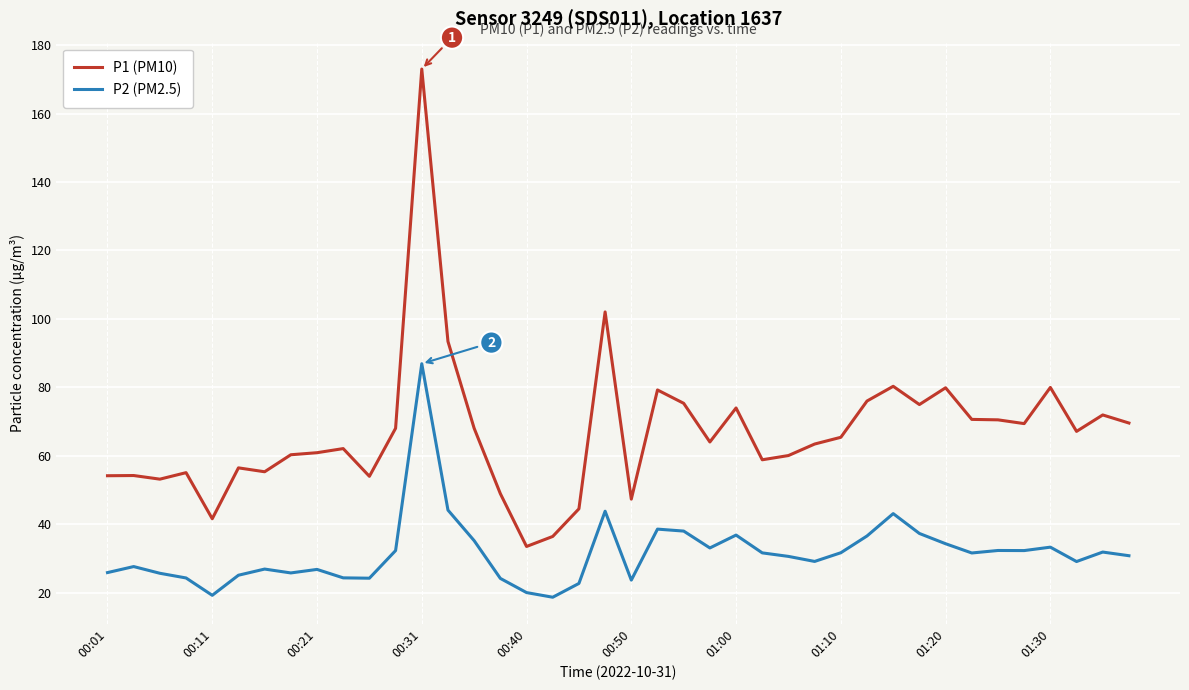

Rank the series by their maximum value, from lowest to highest.

P2 (PM2.5), P1 (PM10)